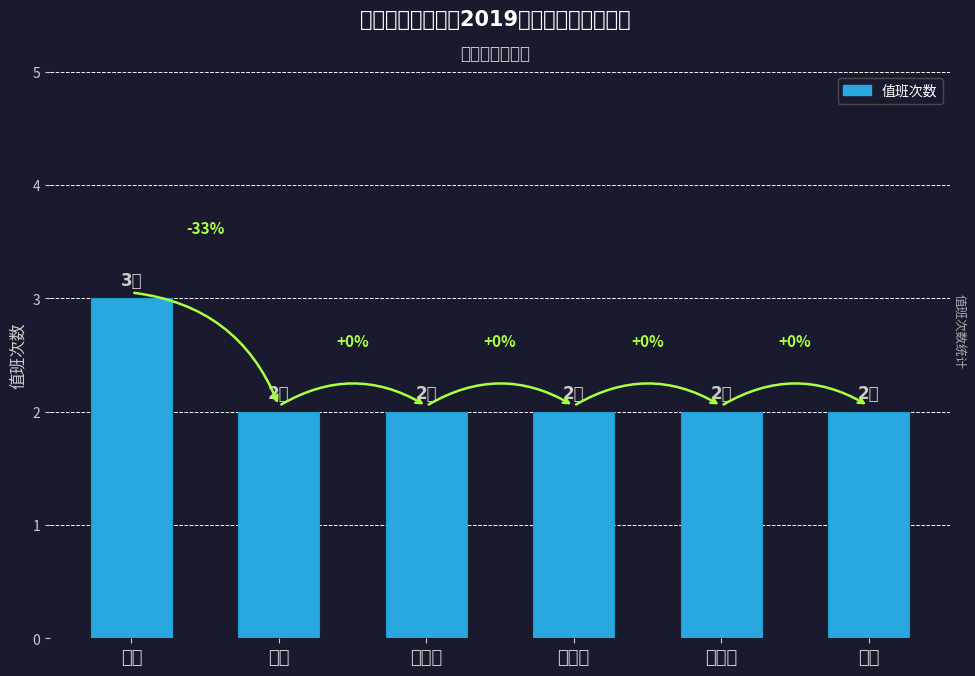

Reading left to right, transcribe all the data shown in this chart.

3	2	2	2	2	2